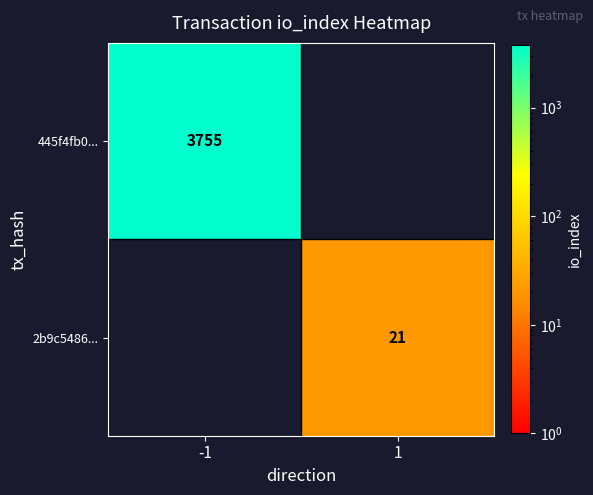

True or false: 2b9c5486... has a value of 21 at 1.

True